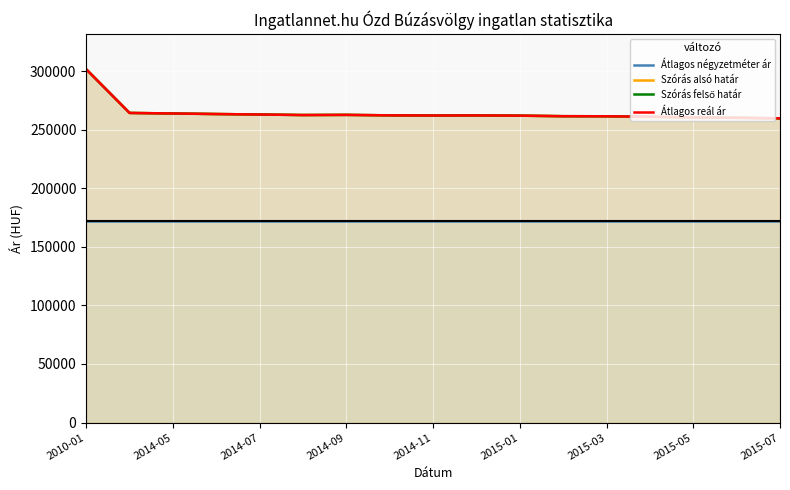

True or false: Átlagos négyzetméter ár has more than 2 points higher than both neighbors.

False